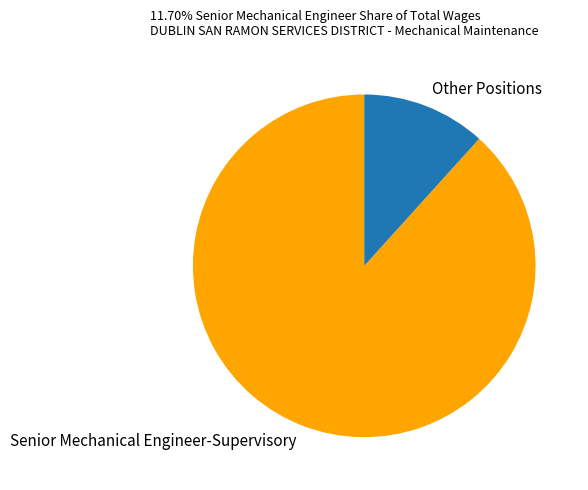

Which has a higher value, Senior Mechanical Engineer-Supervisory or Other Positions?

Senior Mechanical Engineer-Supervisory